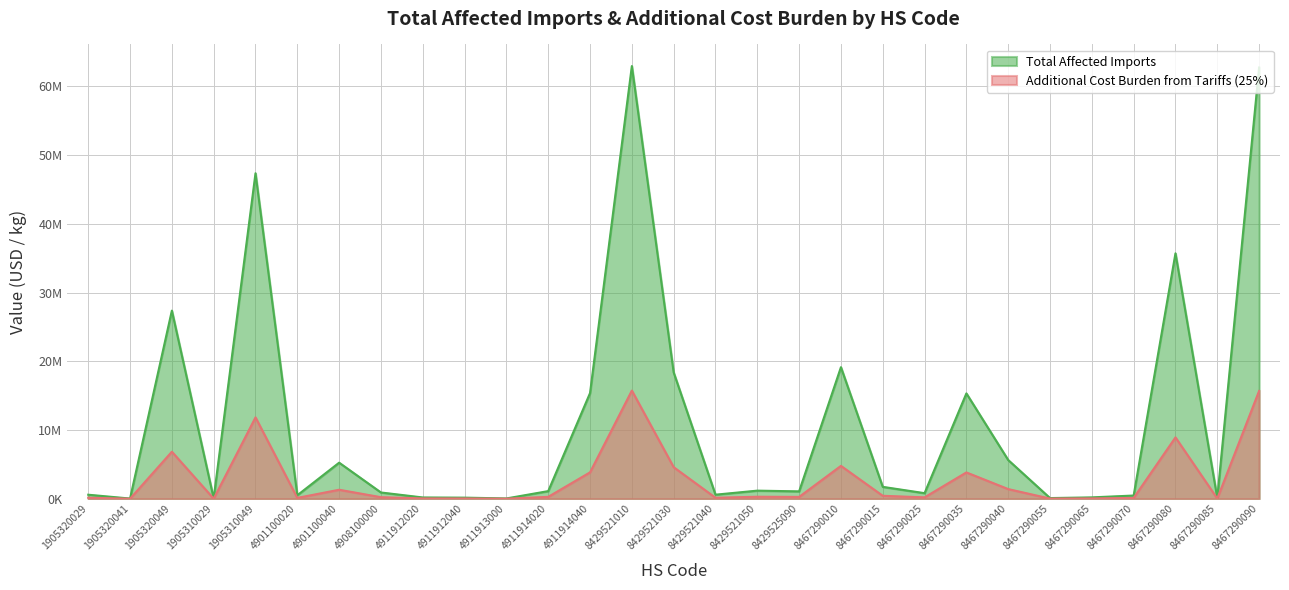

What is the spread (max minus min) of values at 8467290040?

4226469.8